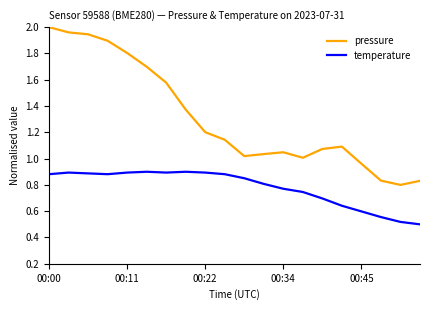

How many lines are shown in the chart?

2